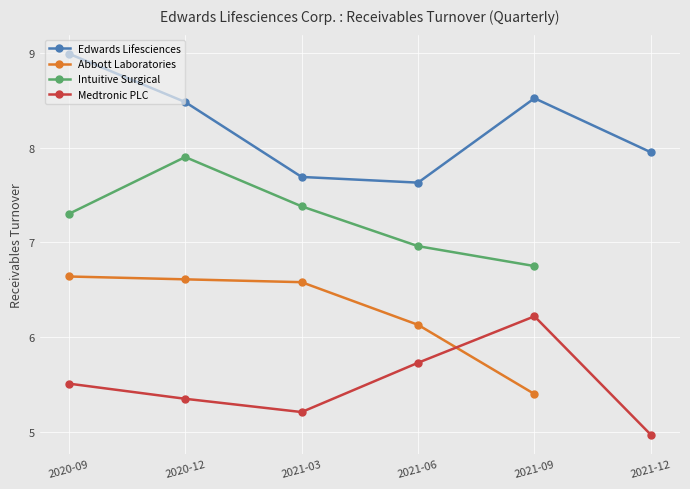

True or false: Medtronic PLC and Edwards Lifesciences cross at least once.

False